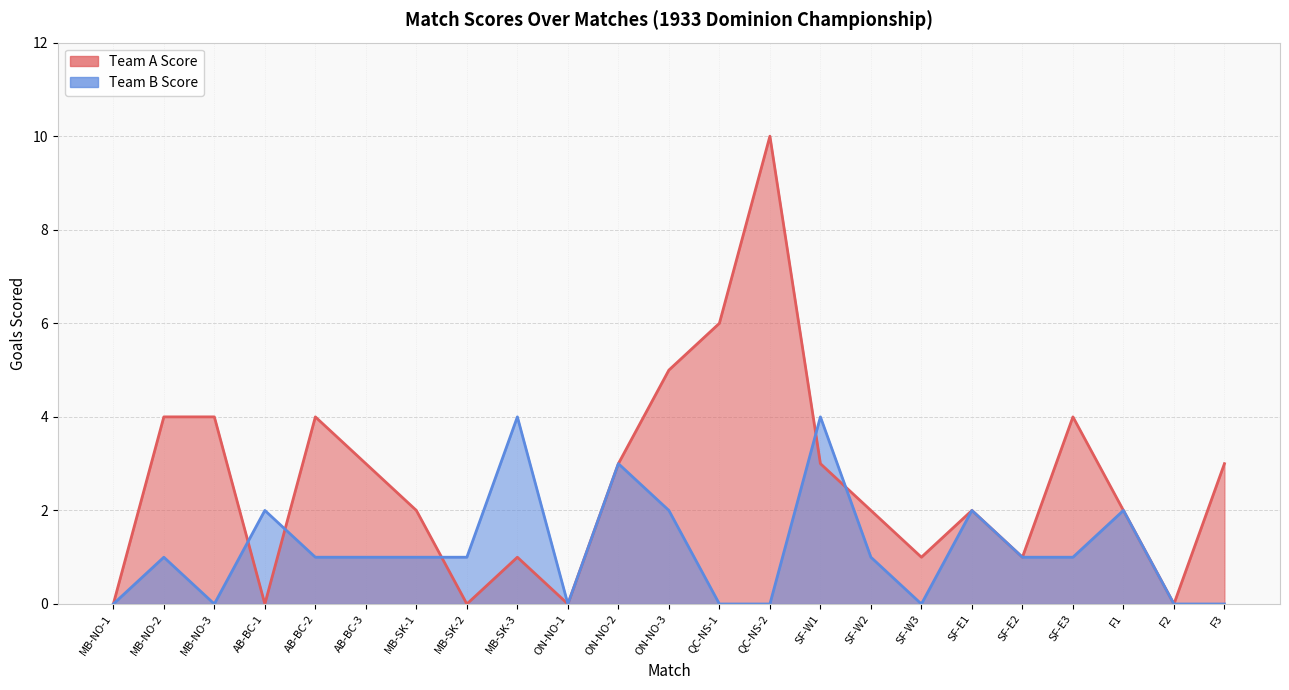

How many values in the Team A Score series are below 2?

8